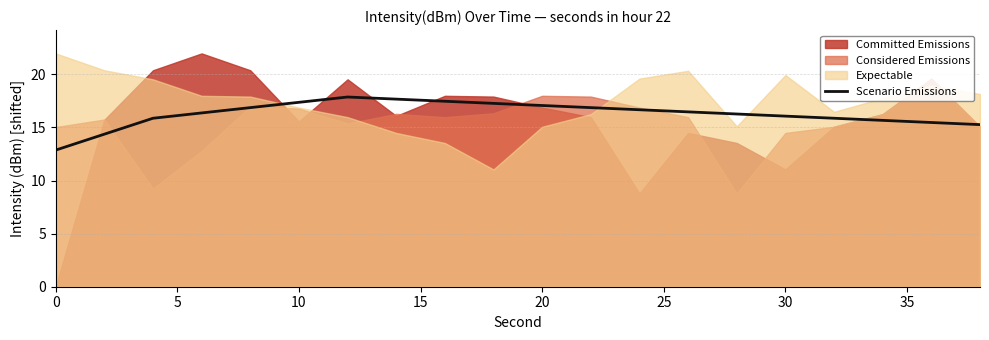

Does the chart display data point markers on the line(s)?

No